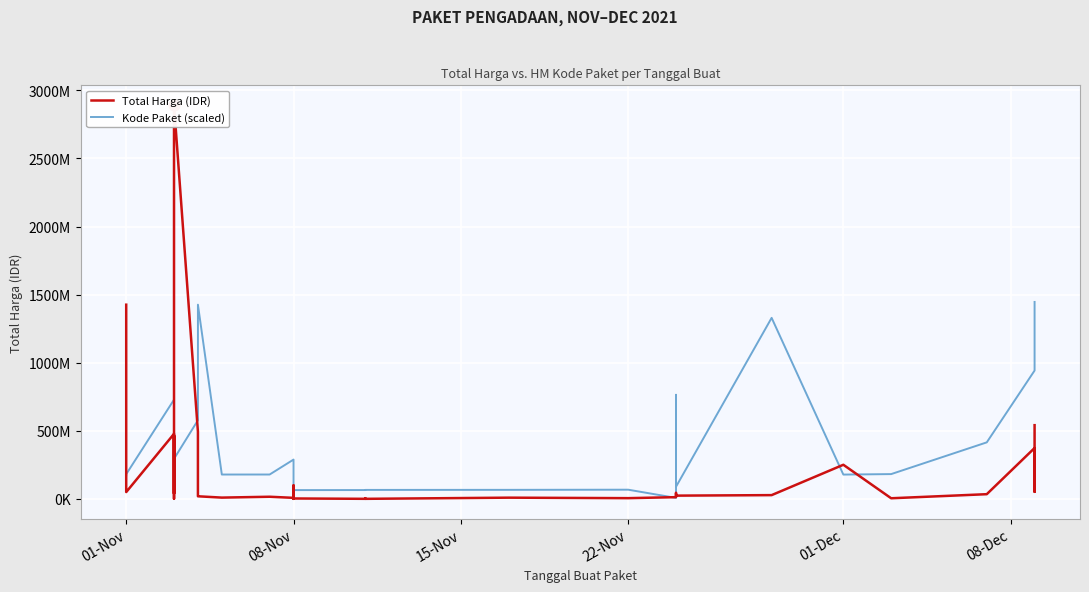

Which series has the largest total across all categories?

Kode Paket (scaled)